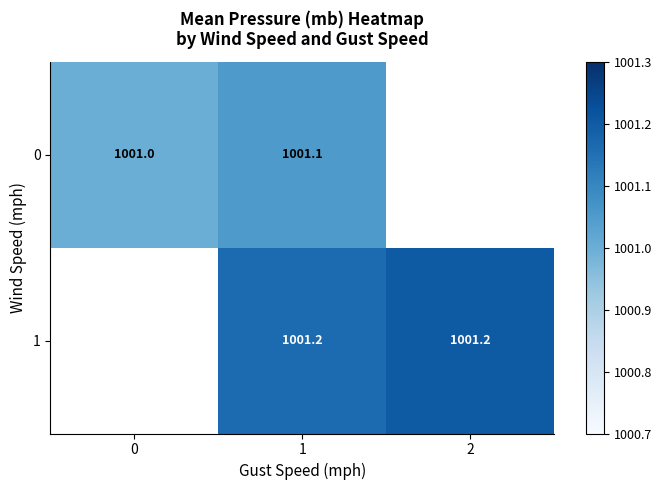

Is it true that 0 equals 1001.0 at 0?

True